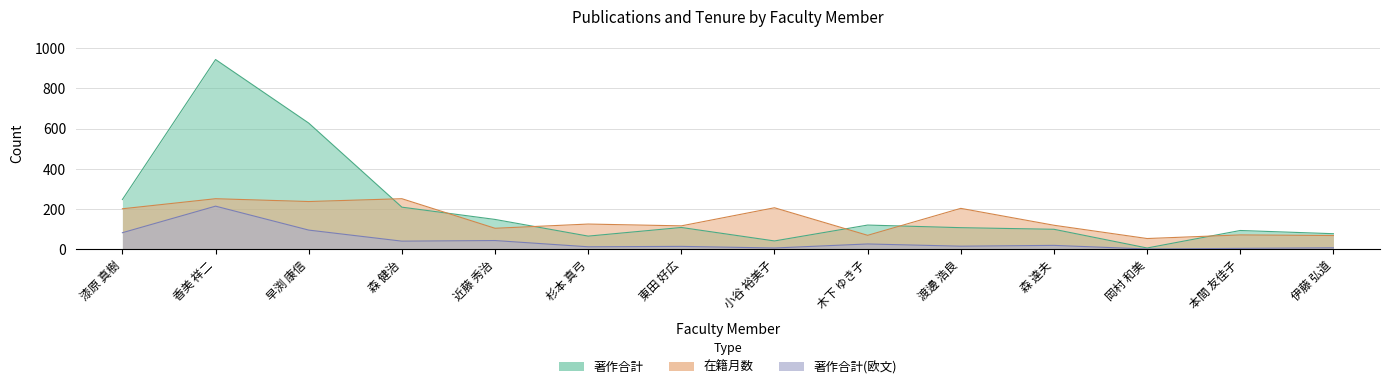

What is the value of the 著作合計(欧文) point at the 8th from the left?

7